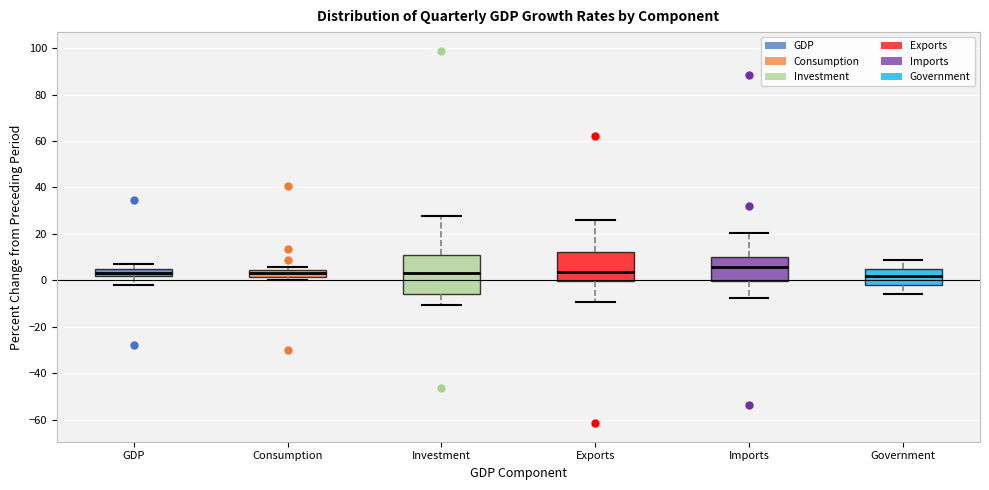

Which box's median line is the highest?

Imports